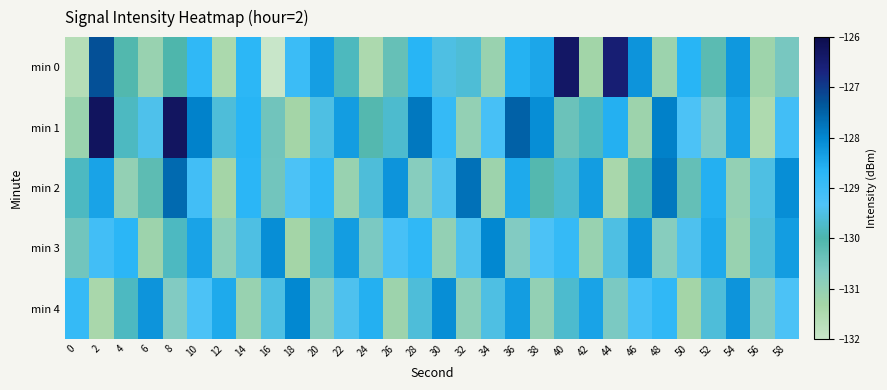

At which category is the sum across all series the highest?

2